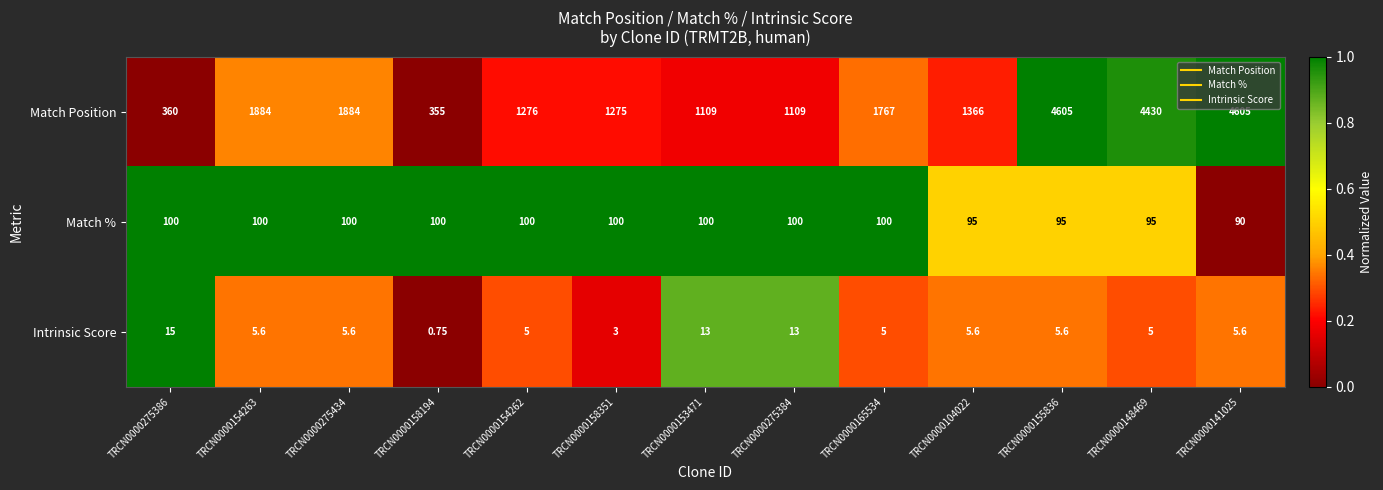

At which category is the sum across all series the highest?

TRCN0000155836